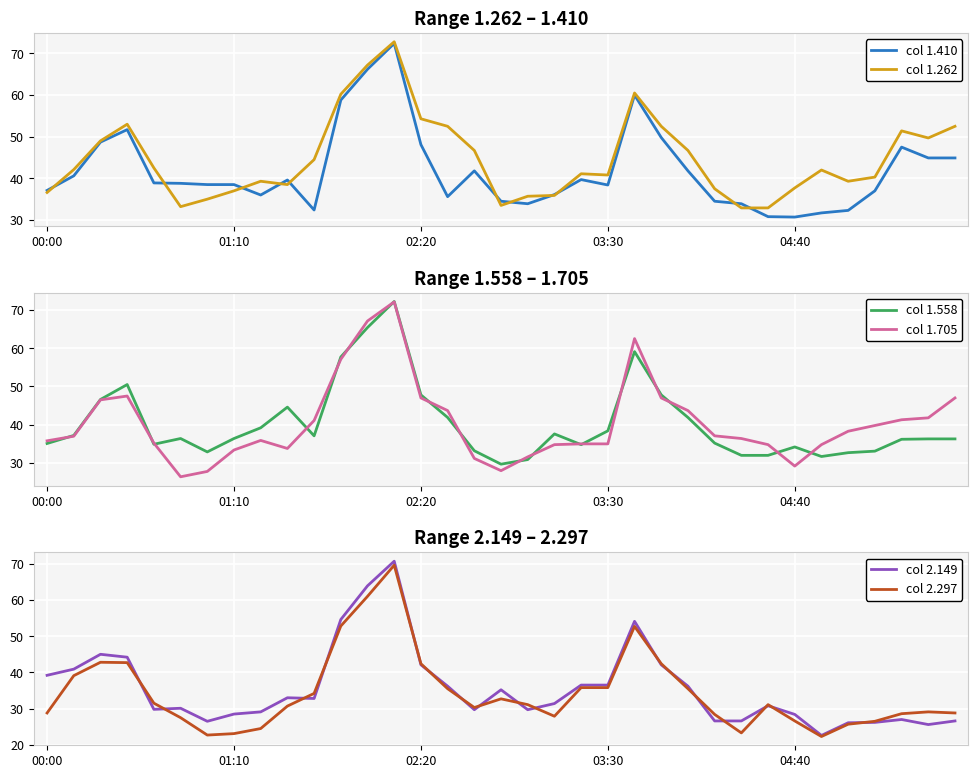

How many interior local peaks does the col 1.262 series have?

7